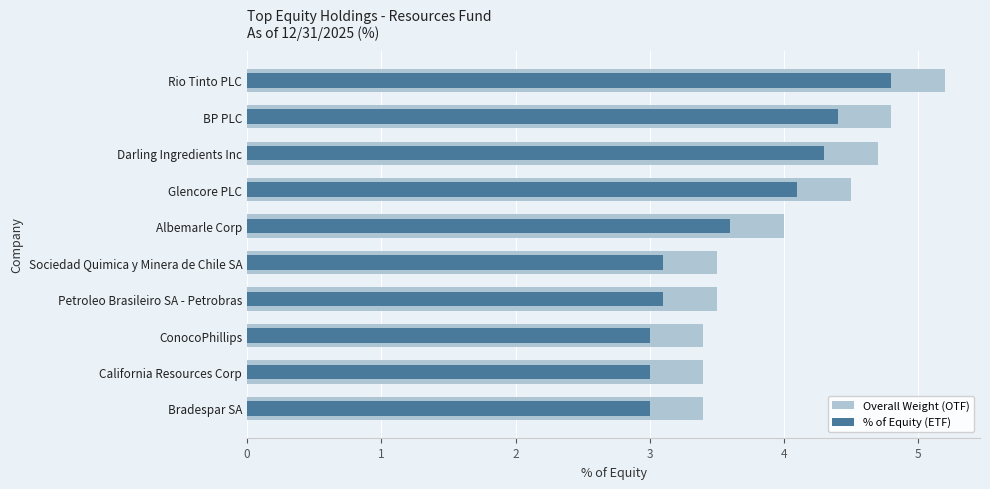

What is the smallest value displayed?

3.0